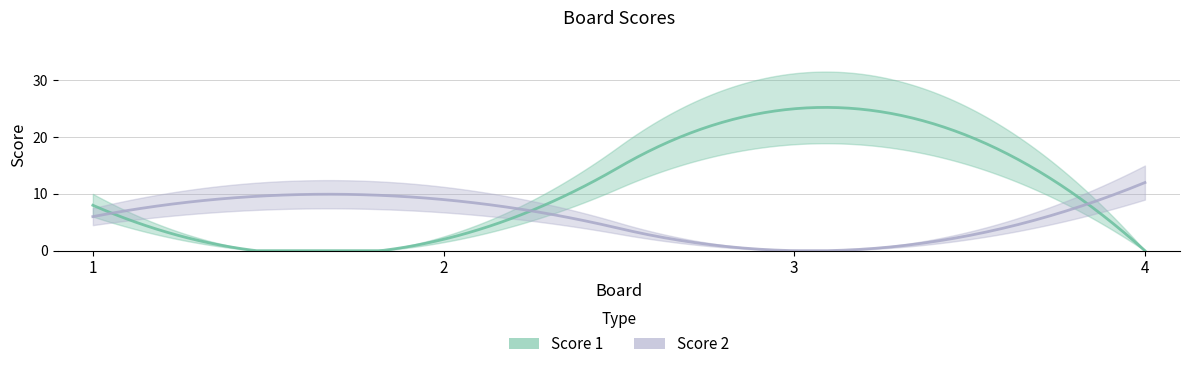

What is the average value of the Score 1 series?

9